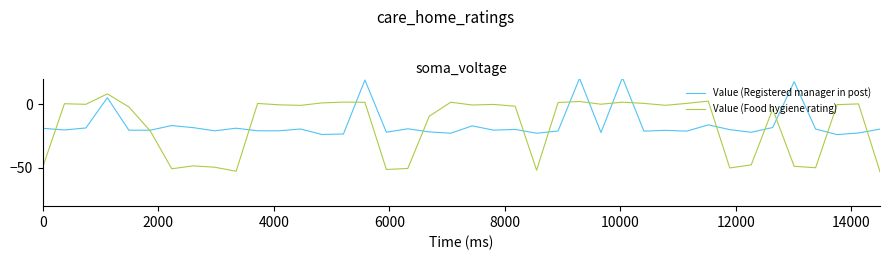

What is the average value of the Value (Food hygiene rating) series?

-16.8